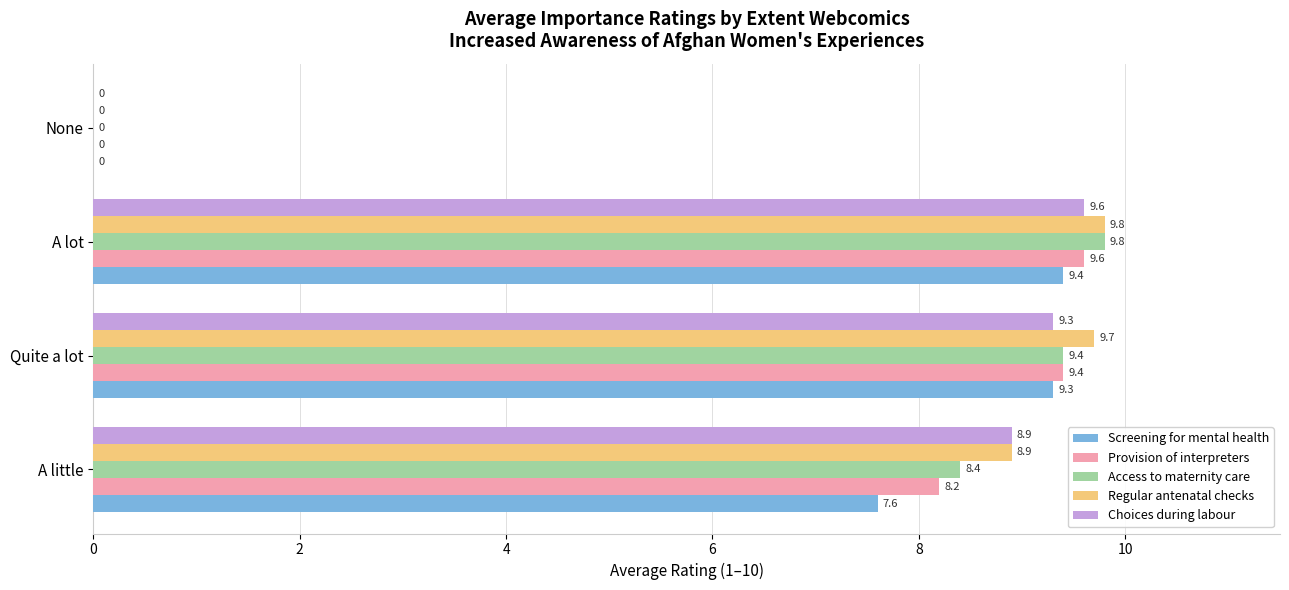

At which category is the sum across all series the highest?

A lot